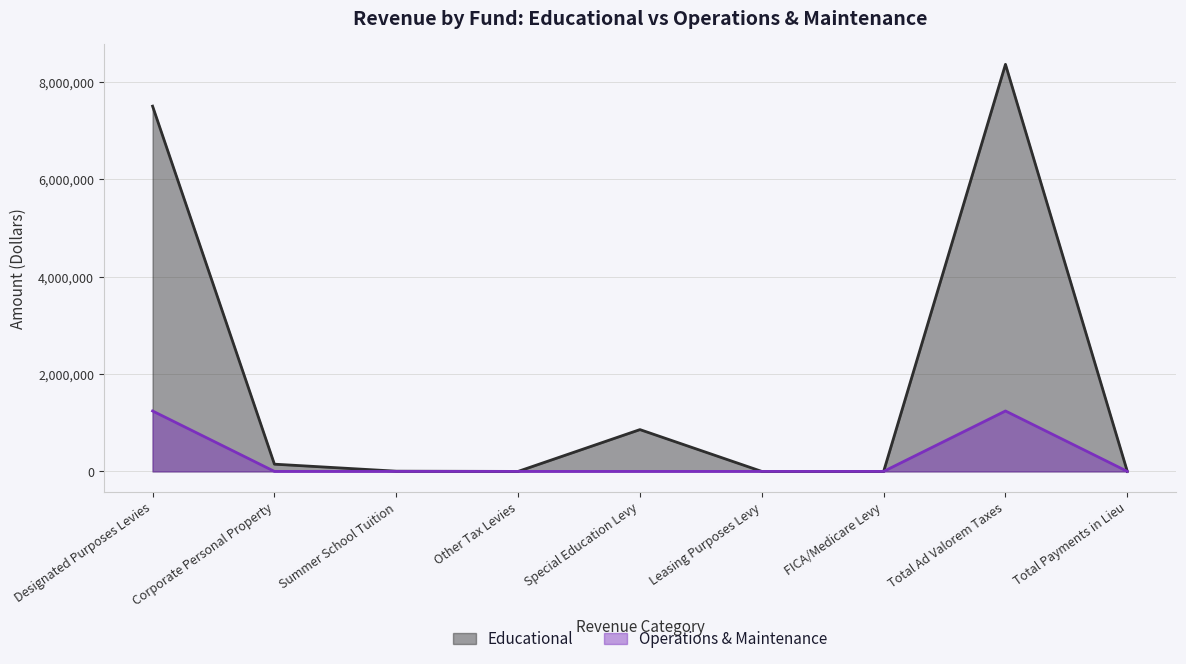

Is the value of Operations & Maintenance at Summer School Tuition greater than the value of Educational at Summer School Tuition?

No